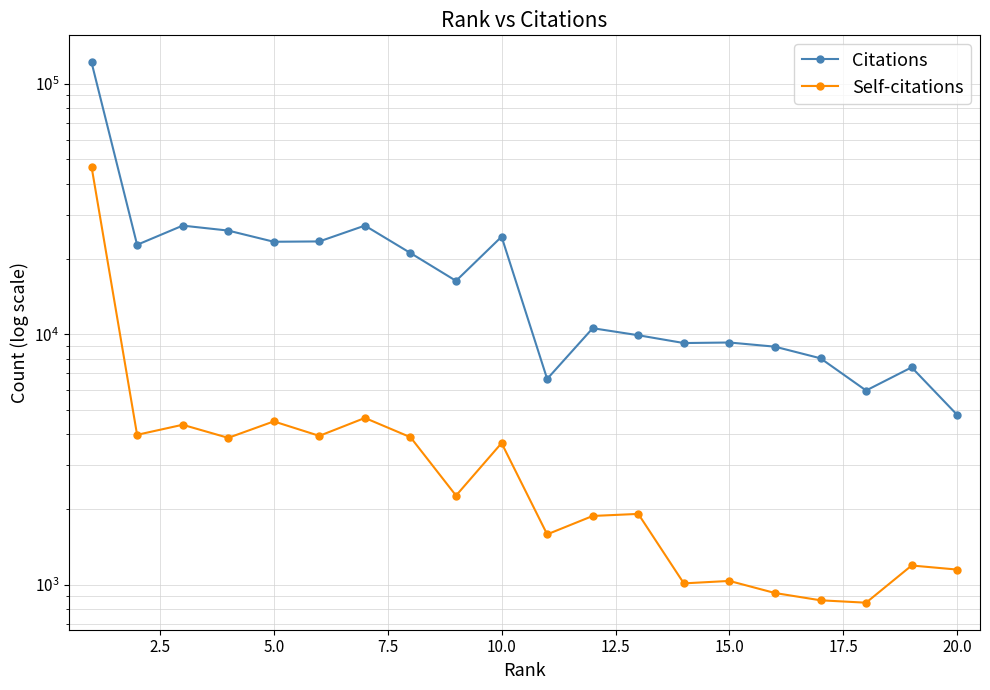

In Citations, how many points are higher than both neighbors (excluding endpoints)?

6